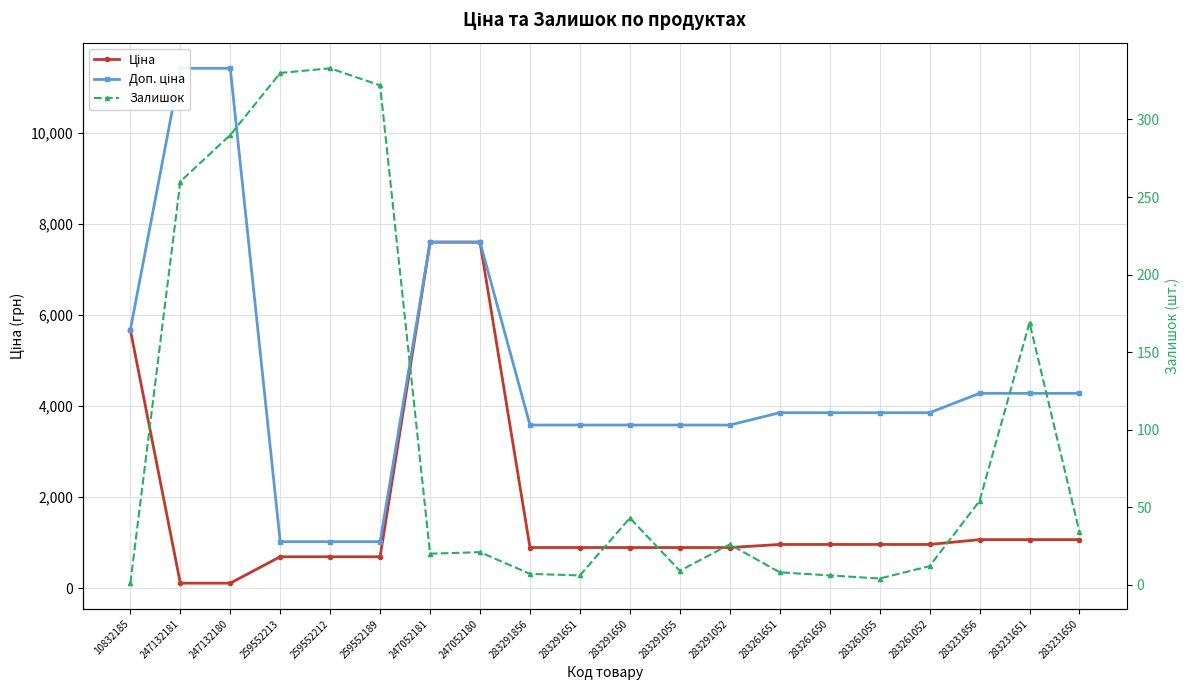

How many categories are shown in the chart?

20